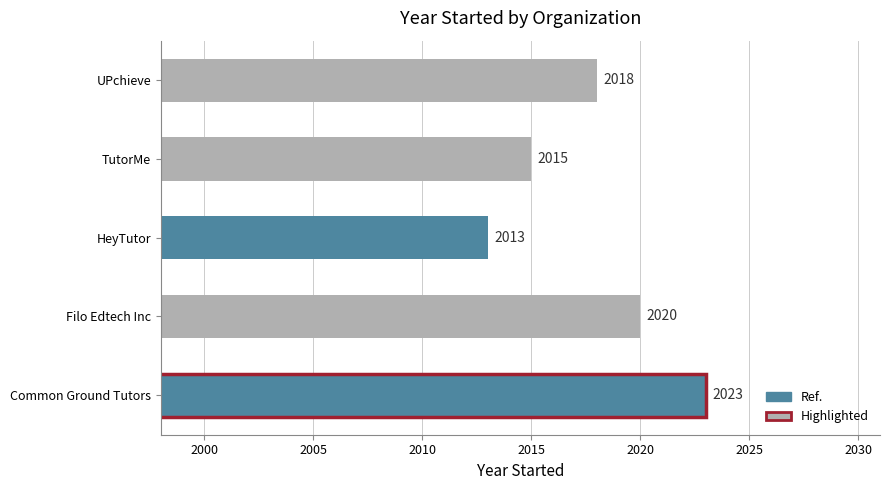

List the labels in order of value, smallest first.

HeyTutor, TutorMe, UPchieve, Filo Edtech Inc, Common Ground Tutors